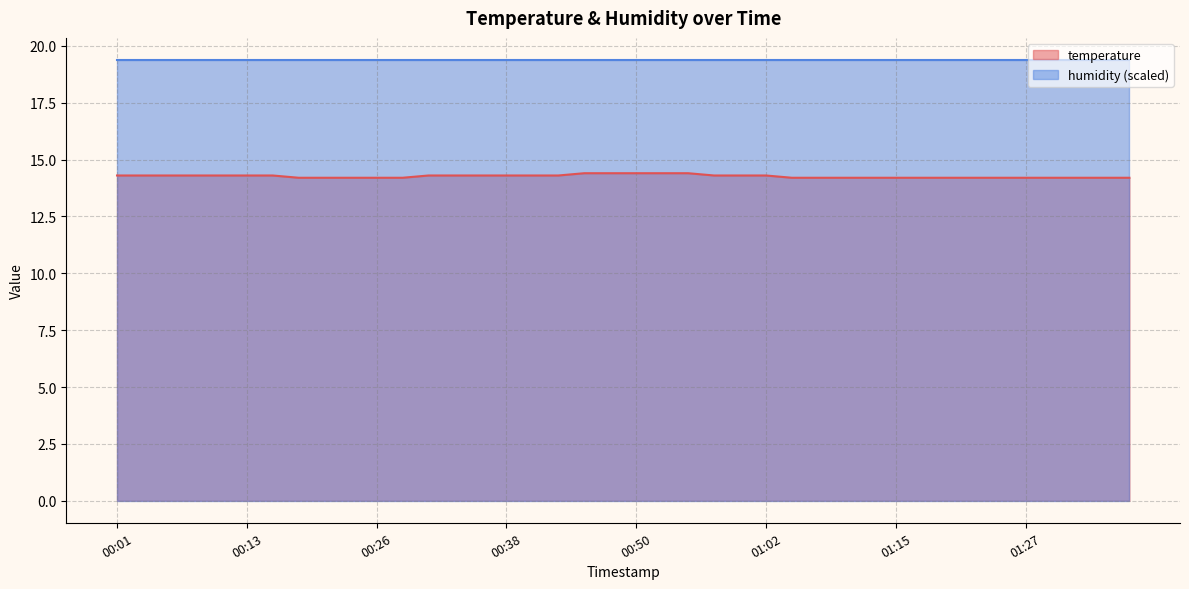

List the series in order of their peak value, lowest first.

temperature, humidity (scaled)